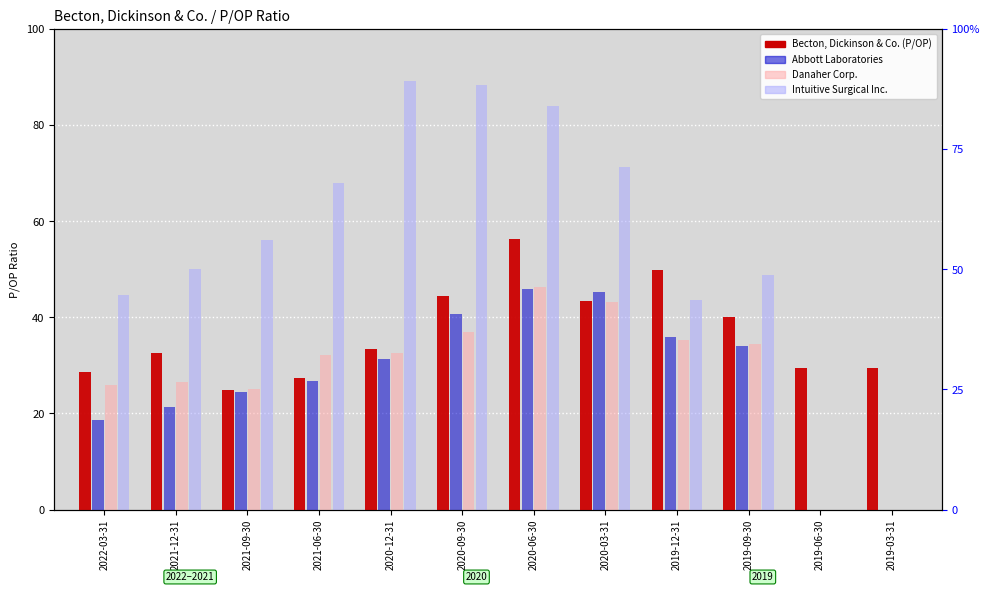

How many positive values does the Danaher Corp. series have?

10